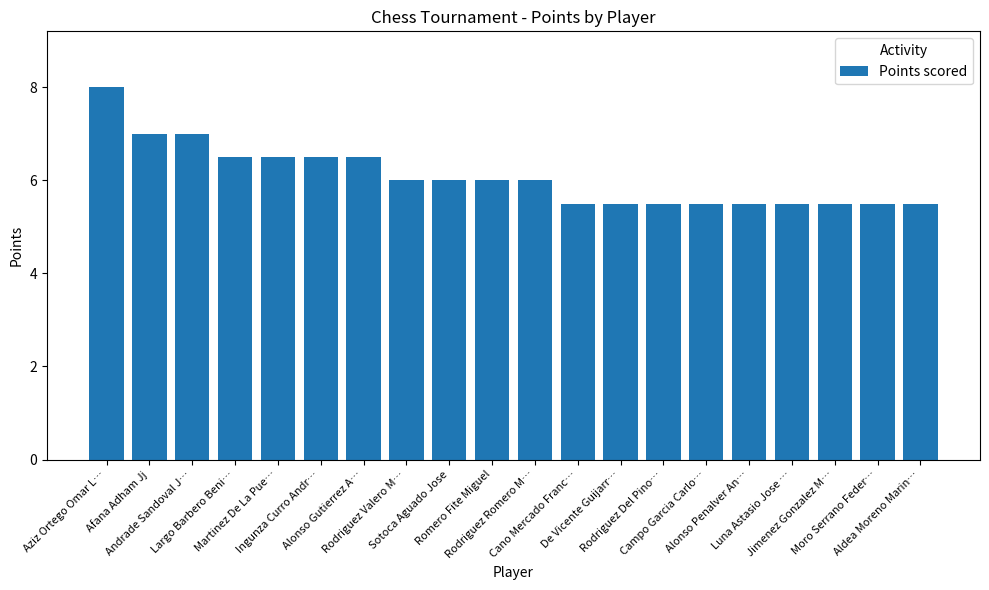

How many categories are shown in the chart?

20